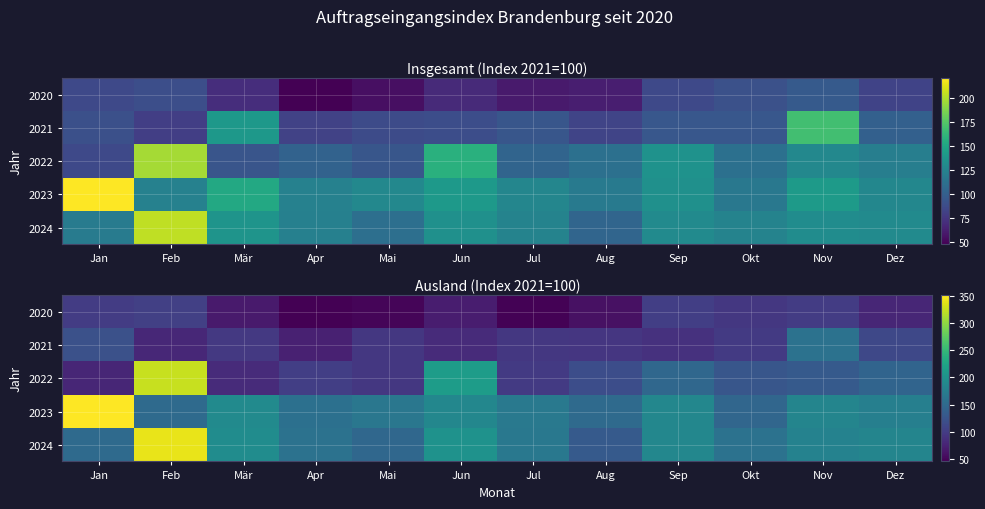

Between Nov and Apr, which is larger?

Nov